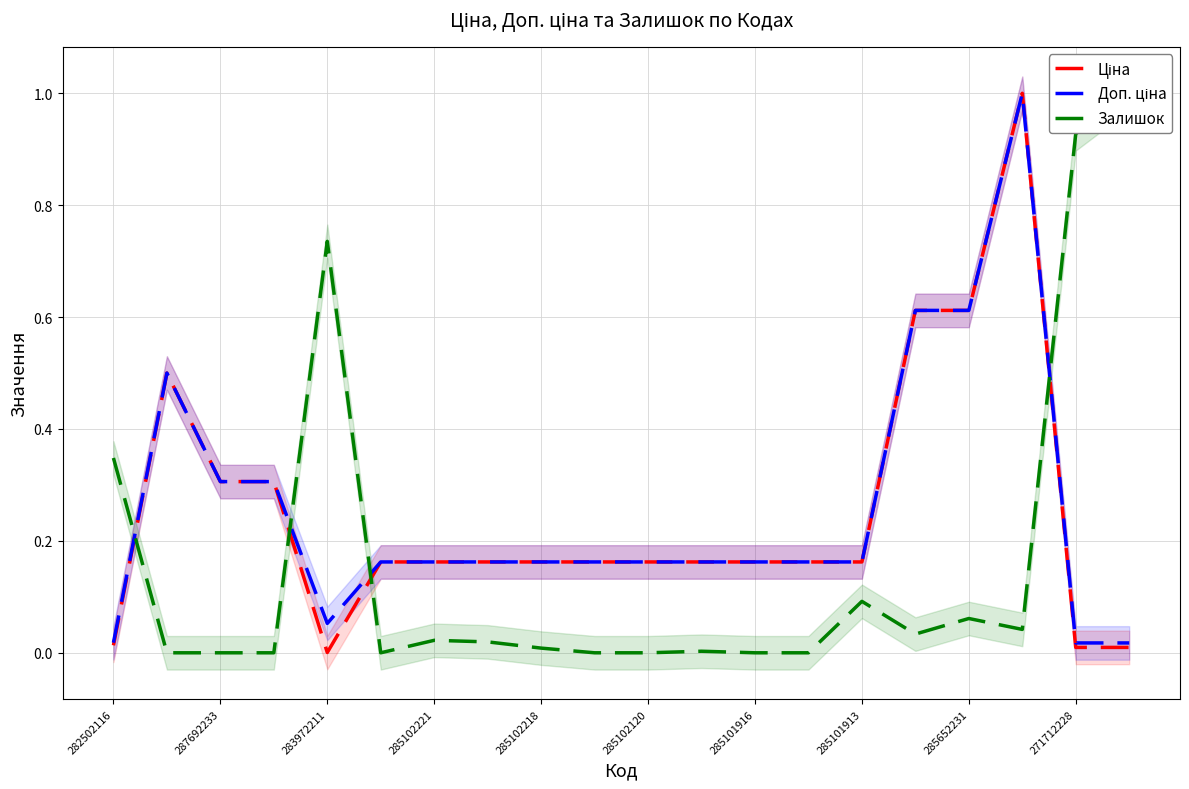

What is the highest value of the Доп. ціна series?

1.0